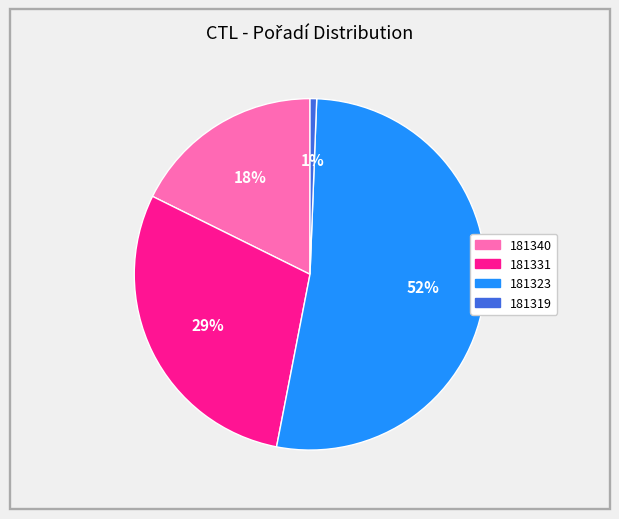

To the nearest percent, what is the combined percentage of 181323 and 181340?

70%